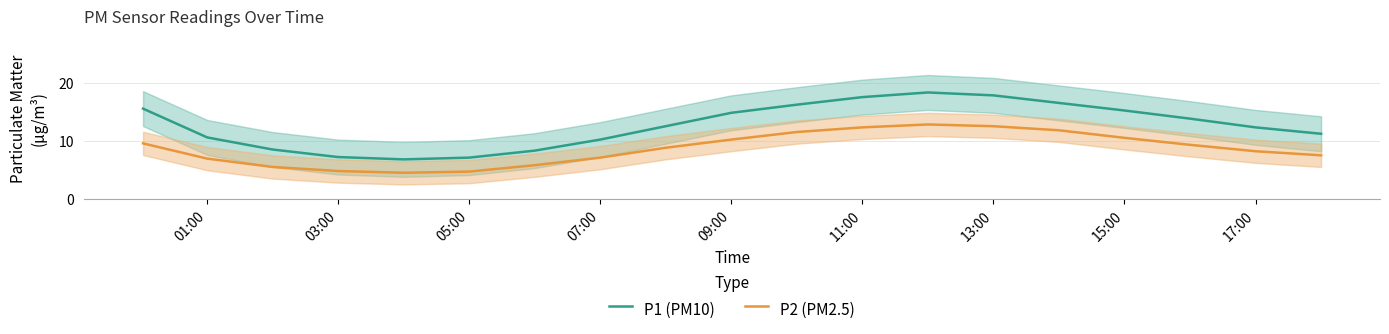

True or false: P1 (PM10) has a value of 10.2 at 07:00.

True